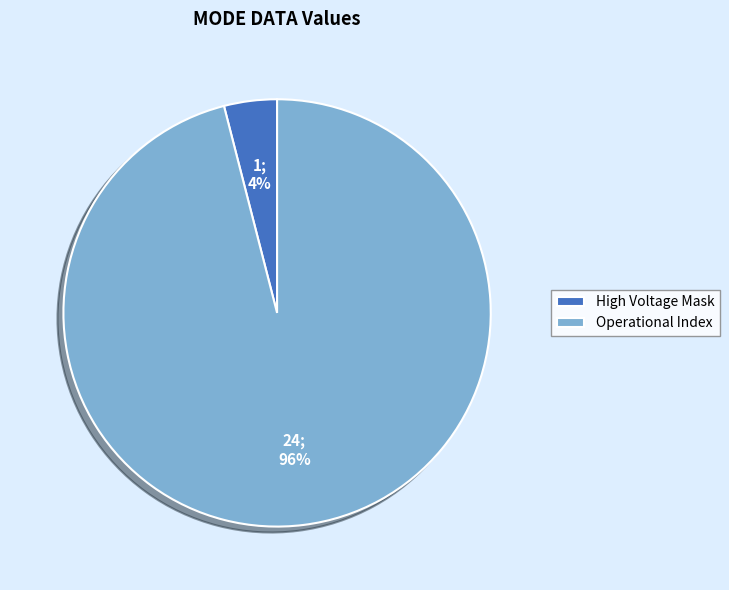

How many slices are in this pie chart?

2